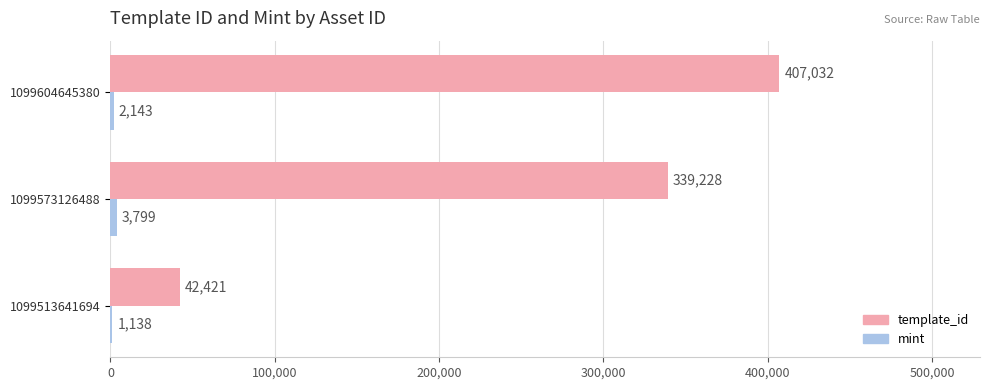

At which category does the chart reach its peak across all series?

1099604645380